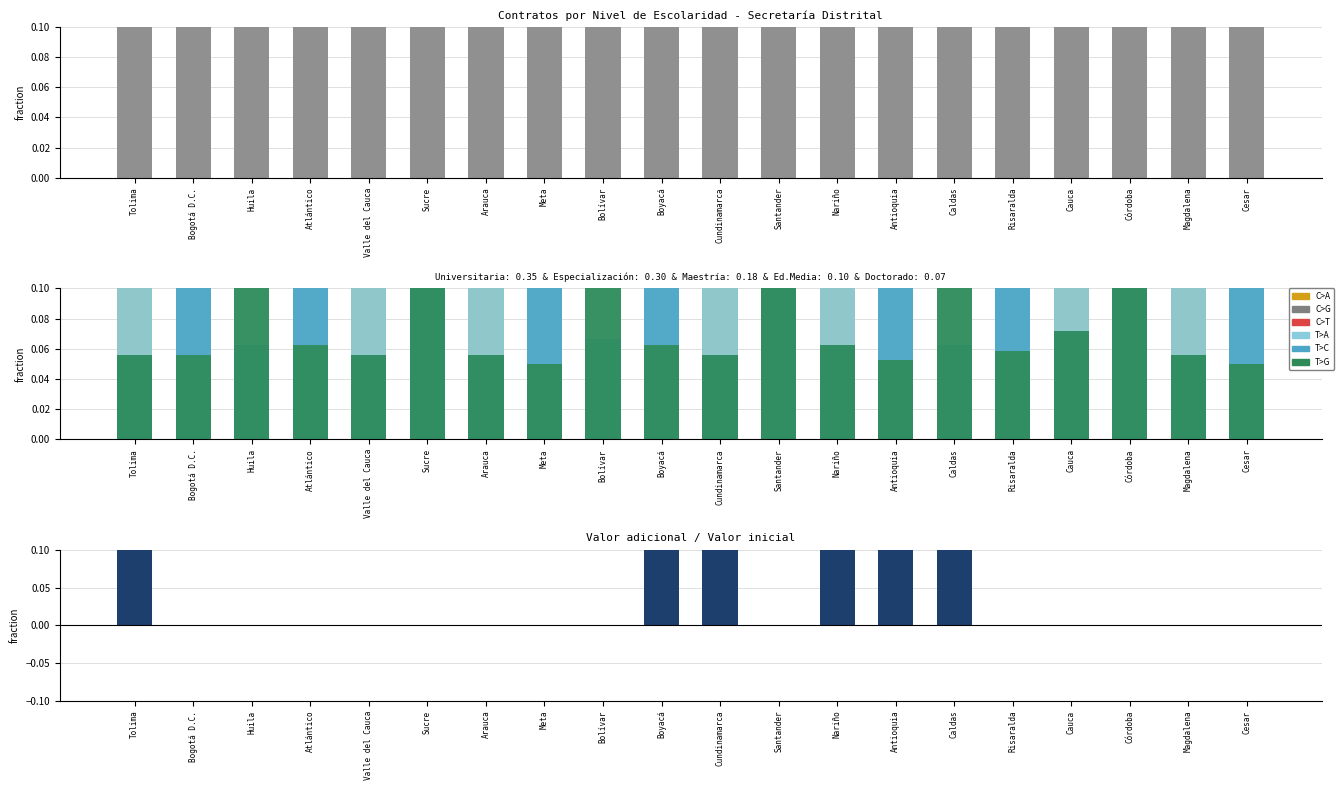

What is the sum of the Especialización universitaria values at Bolívar and Arauca?

0.6